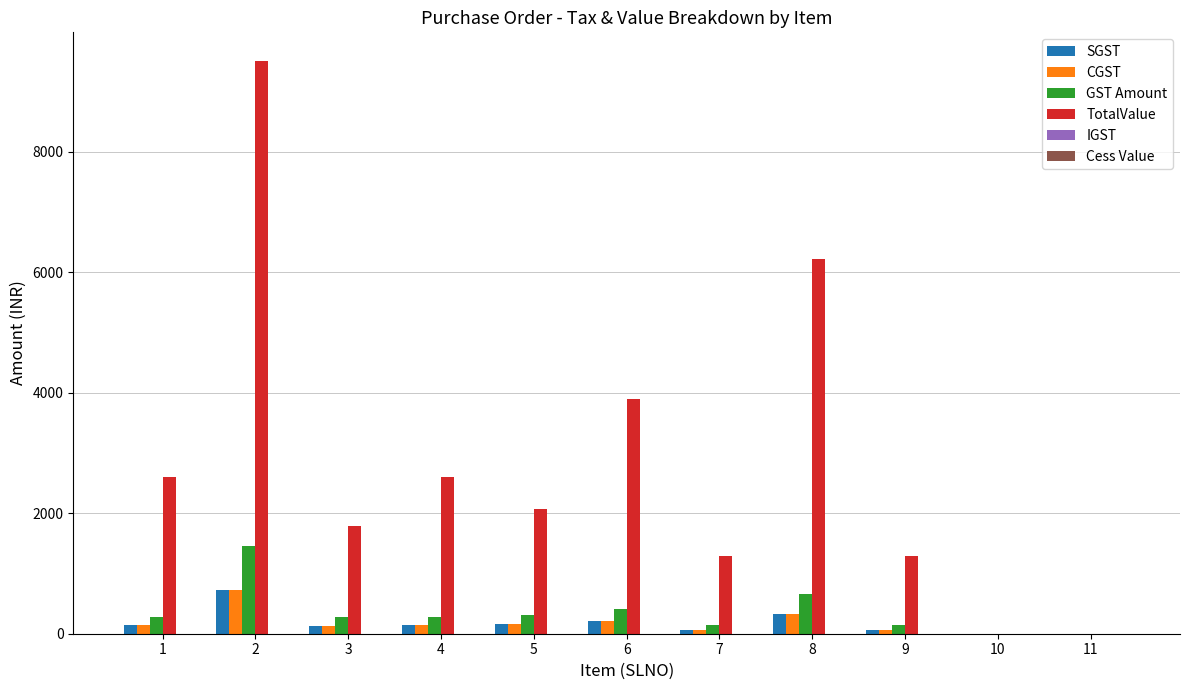

How many groups of bars are there?

11